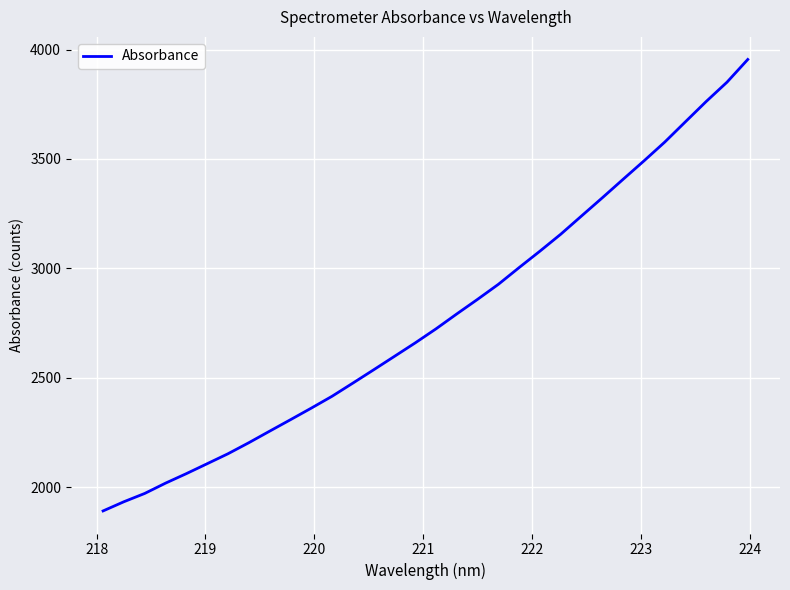

What is the maximum value shown in the chart?

3955.0